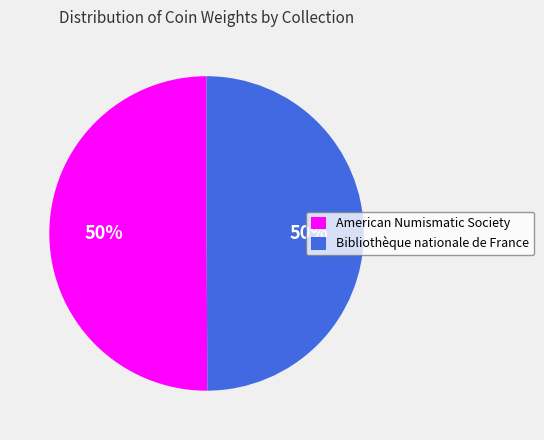

What percentage is the Bibliothèque nationale de France slice, to the nearest percent?

50%